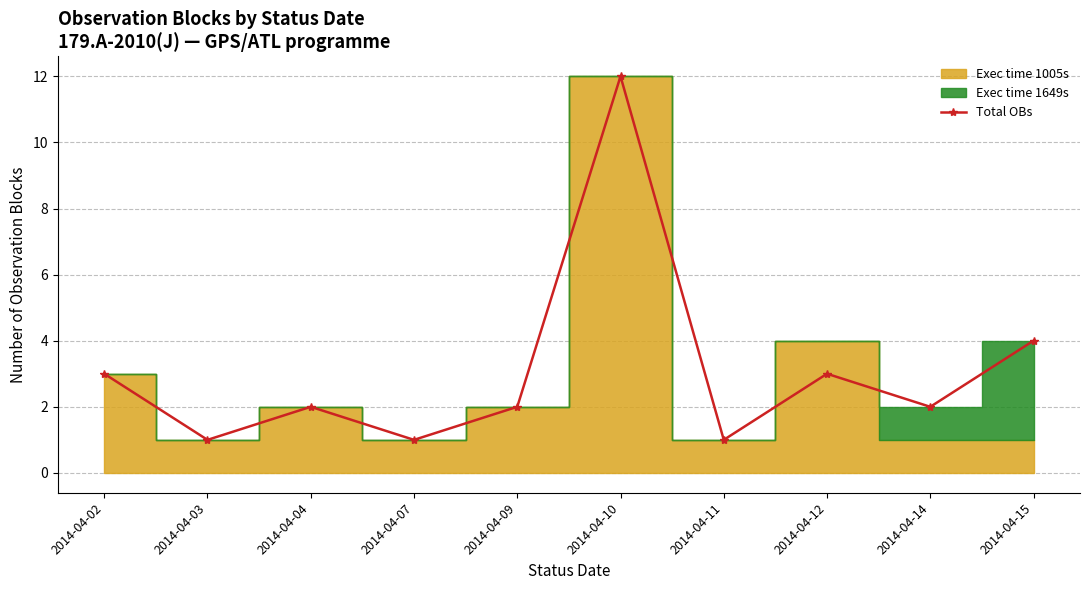

What is the maximum value shown in the chart?

12